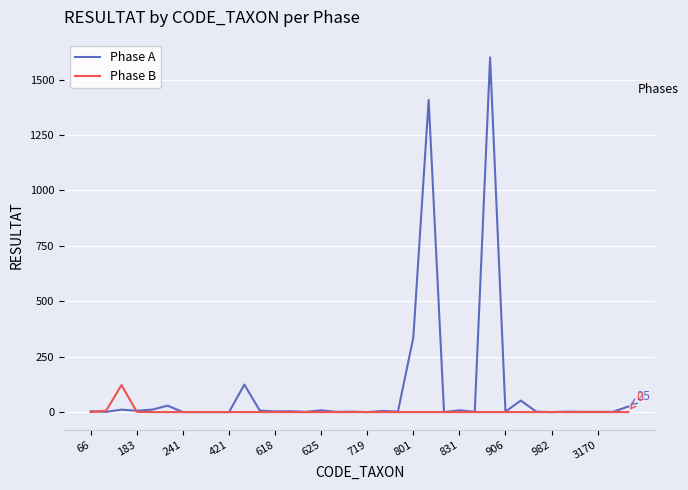

Rank the series by their maximum value, from lowest to highest.

Phase B, Phase A